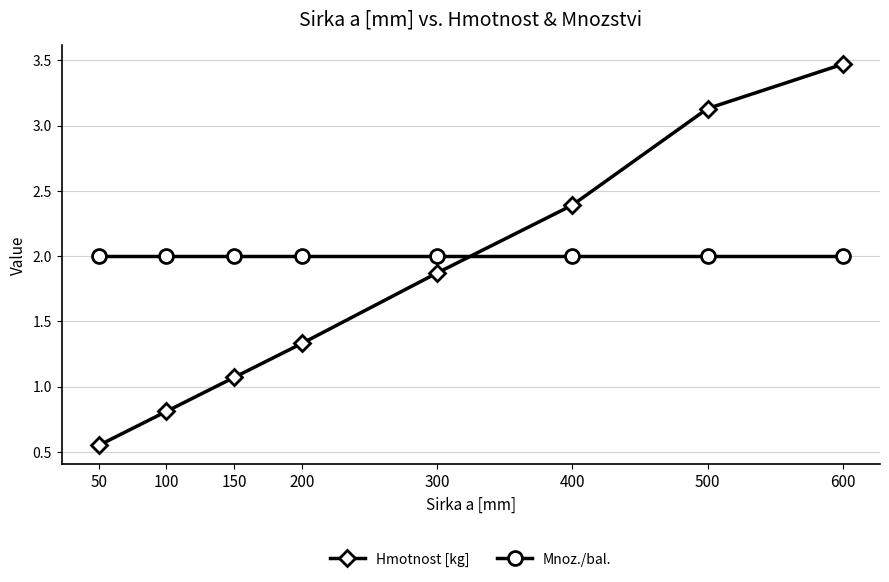

How many series are shown in this chart?

2